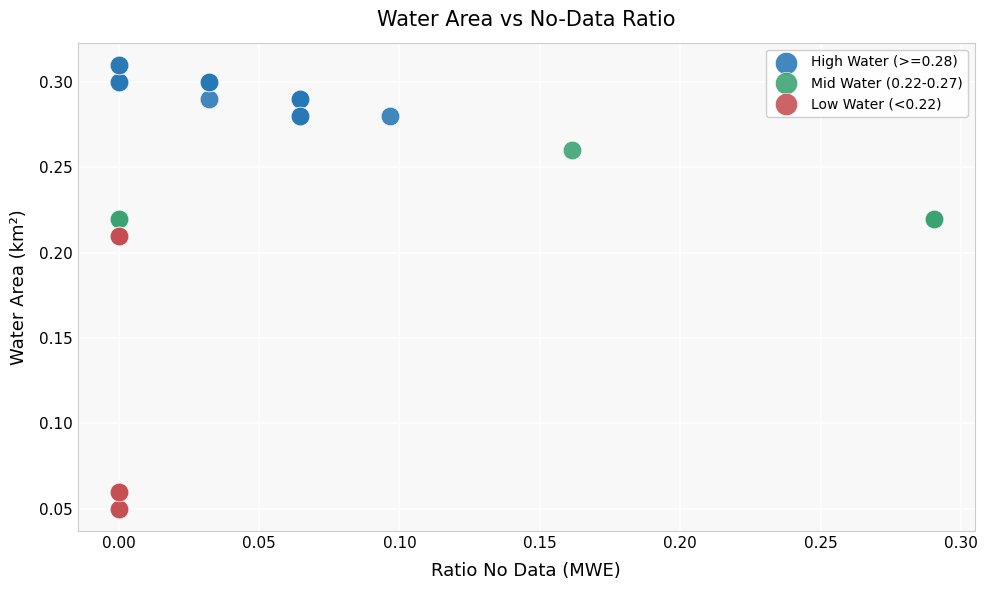

Which series contains the highest Y value?

High Water (>=0.28)